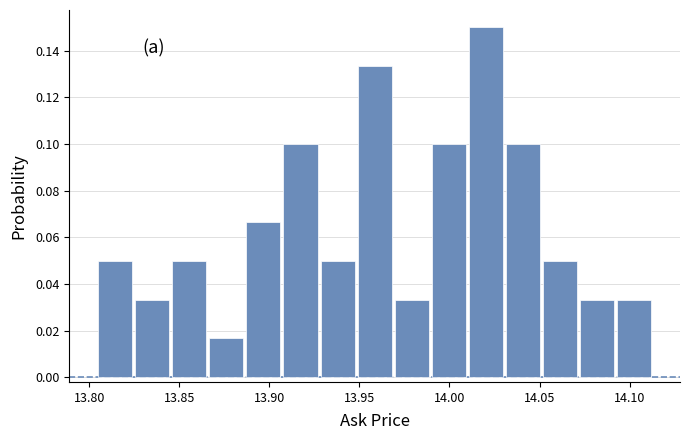

Over which range of the x-axis is the bar tallest?

14.010 to 14.030